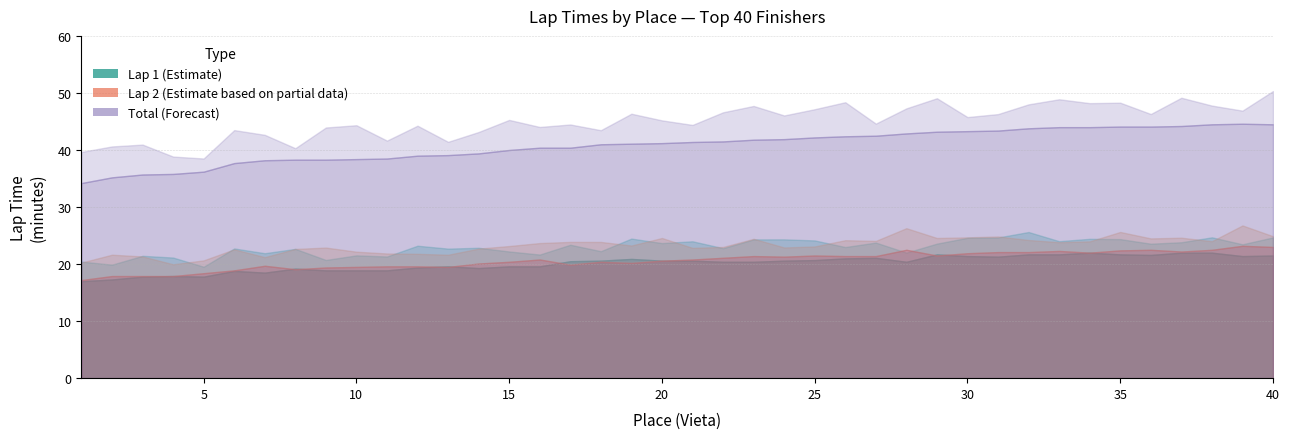

Which series has the largest total across all categories?

Forecast